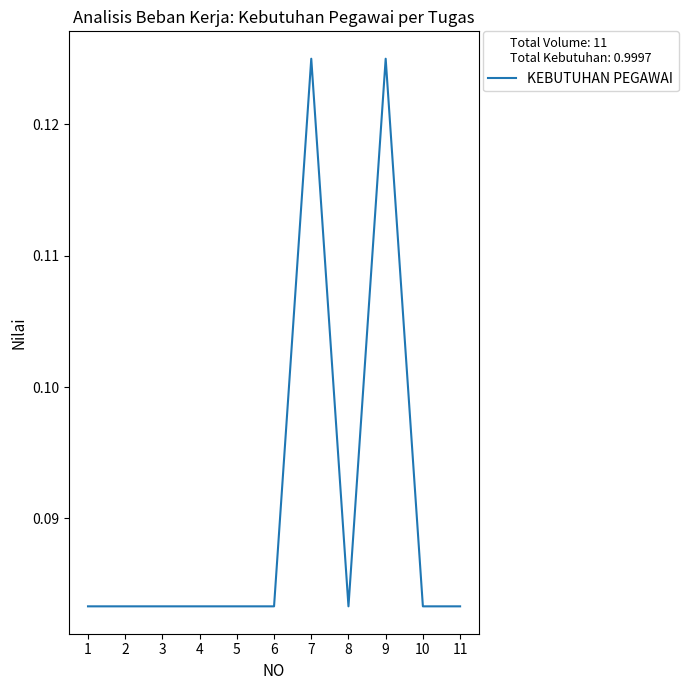

Rank the categories by value from highest to lowest.

7, 9, 1, 2, 3, 4, 5, 6, 8, 10, 11